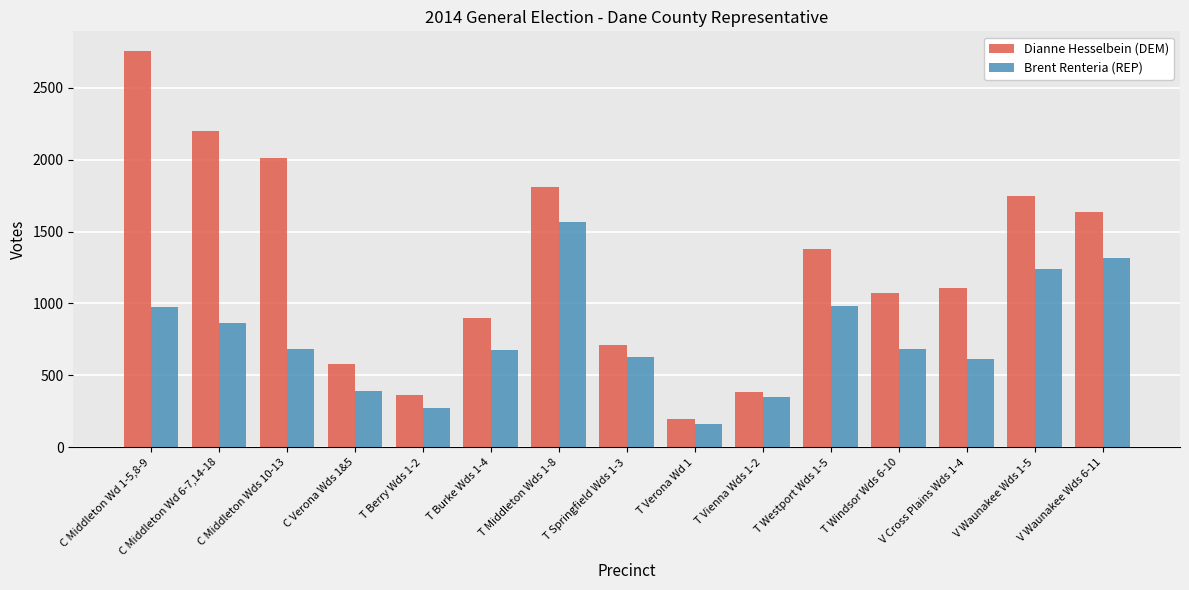

What is the difference between the maximum and minimum values in the Brent Renteria (REP) series?

1403